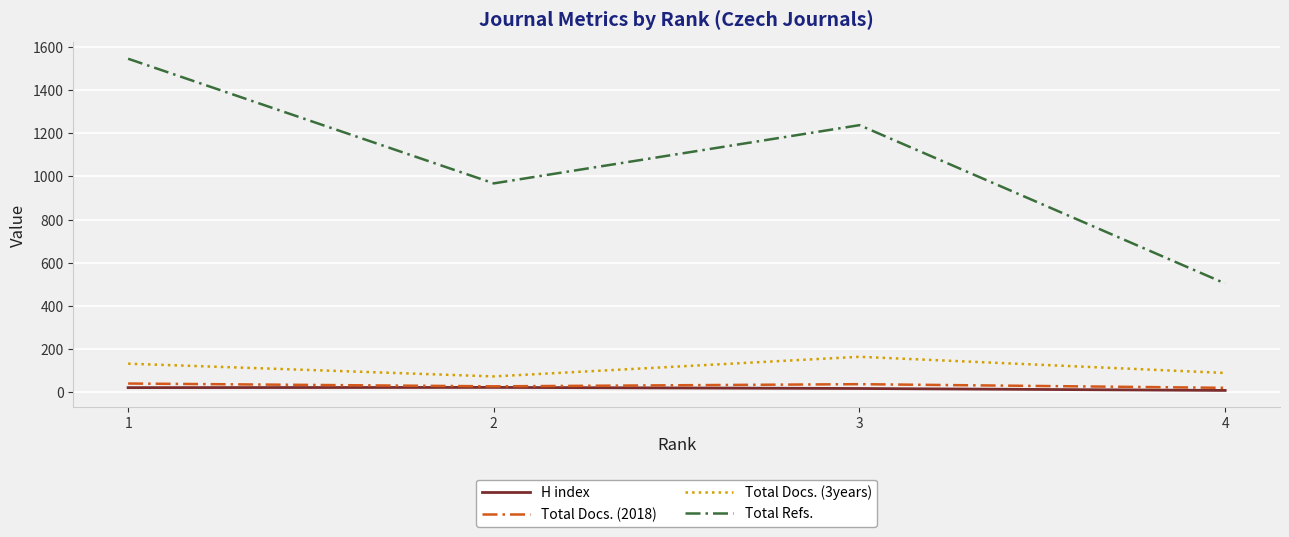

Which category has the lowest value in the Total Docs. (3years) series?

2